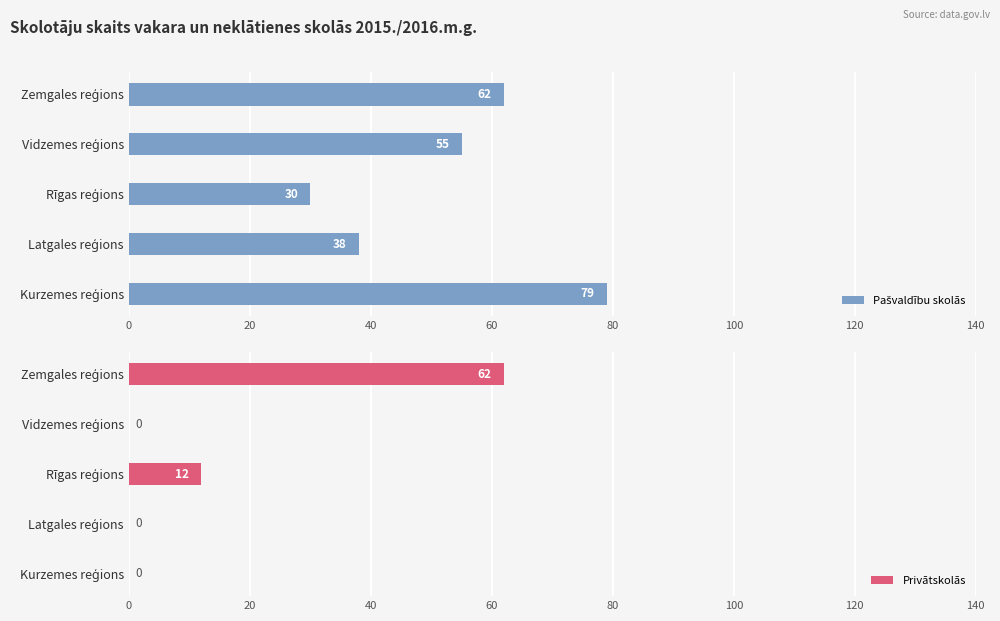

What is the sum of all Privātskolās values?

74